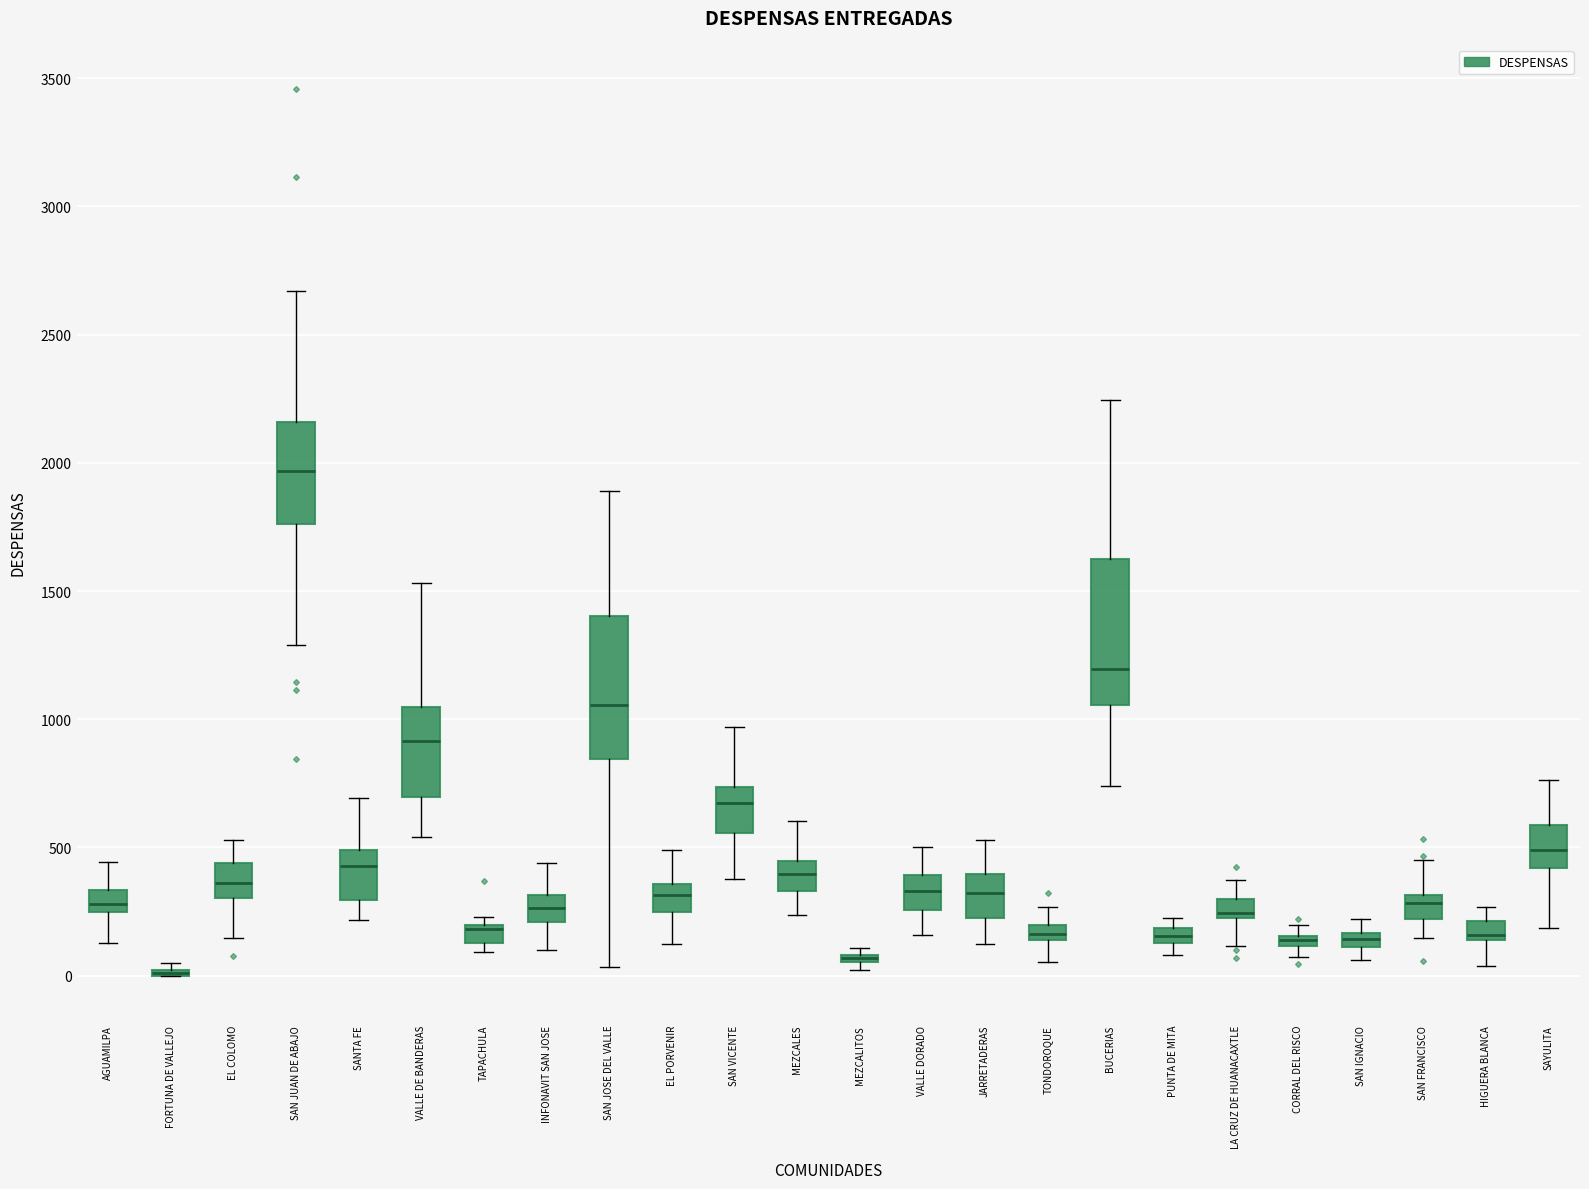

Where is the upper edge of the box for INFONAVIT SAN JOSE on the y-axis? The values are not printed on the chart, so give them approximately, as read against the axis.

300